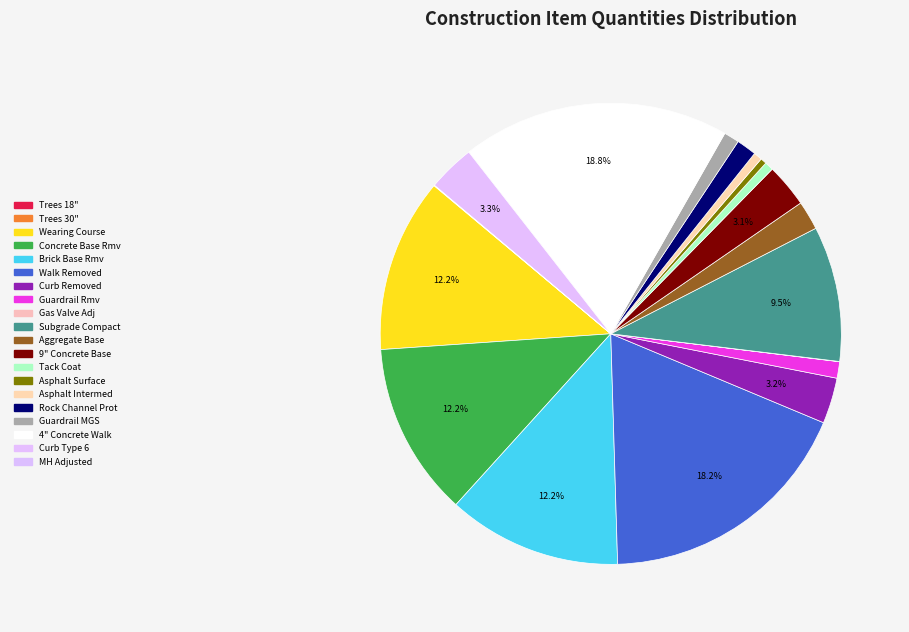

How many slices are in this pie chart?

20